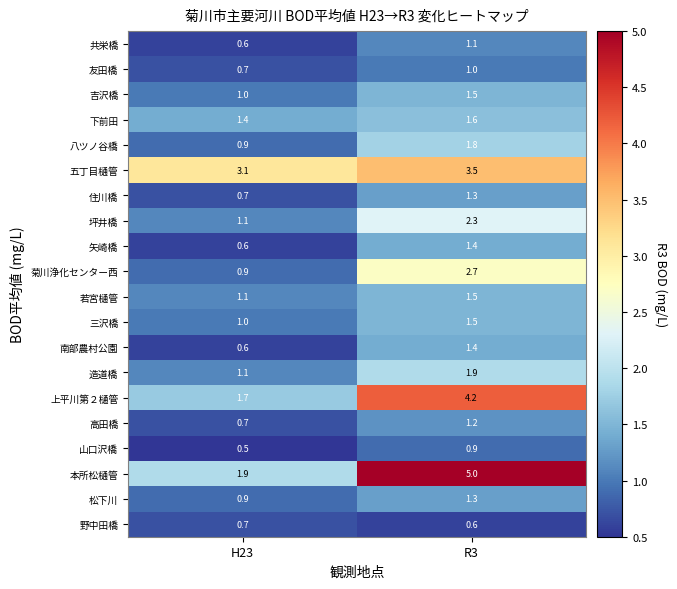

What is the total value across all series at H23?

21.2